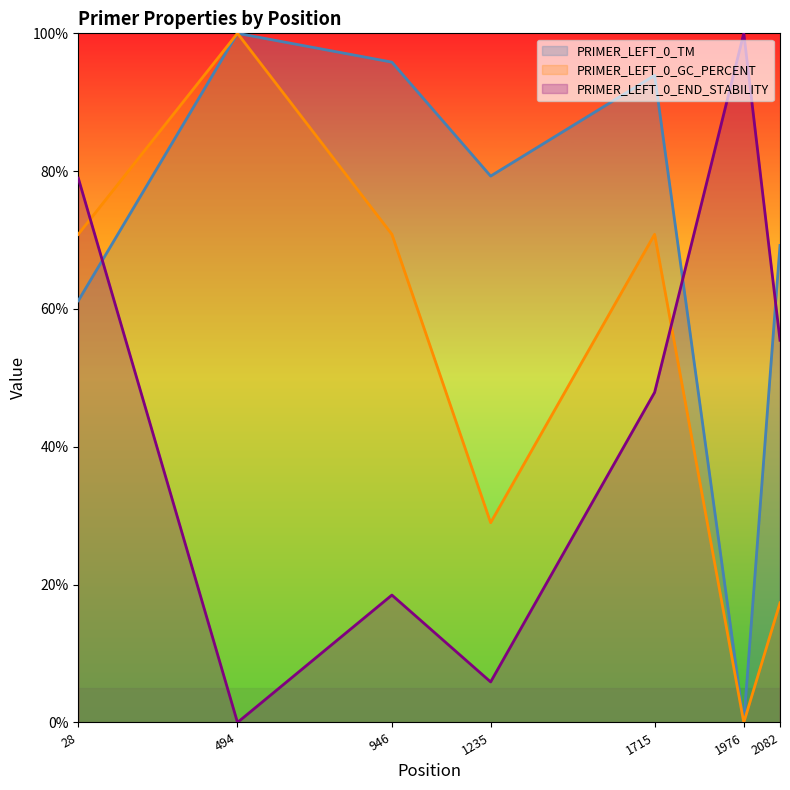

What is the sum of the PRIMER_LEFT_0_TM values at 1235 and 1976?

79.3